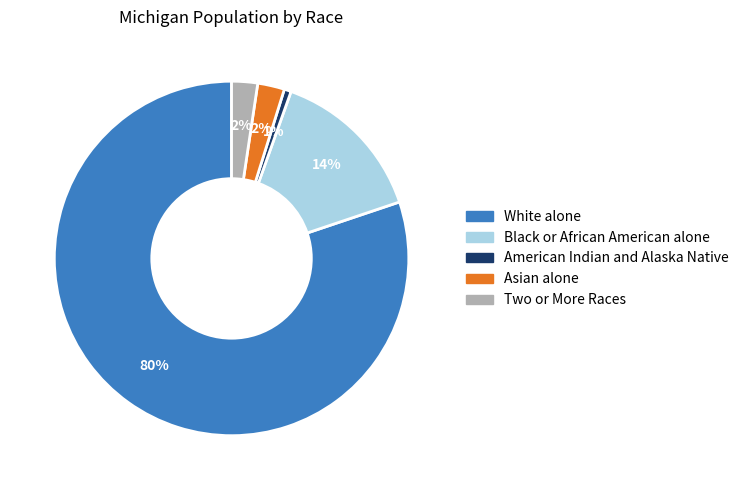

To the nearest percent, what percentage of the pie is Asian alone?

2%